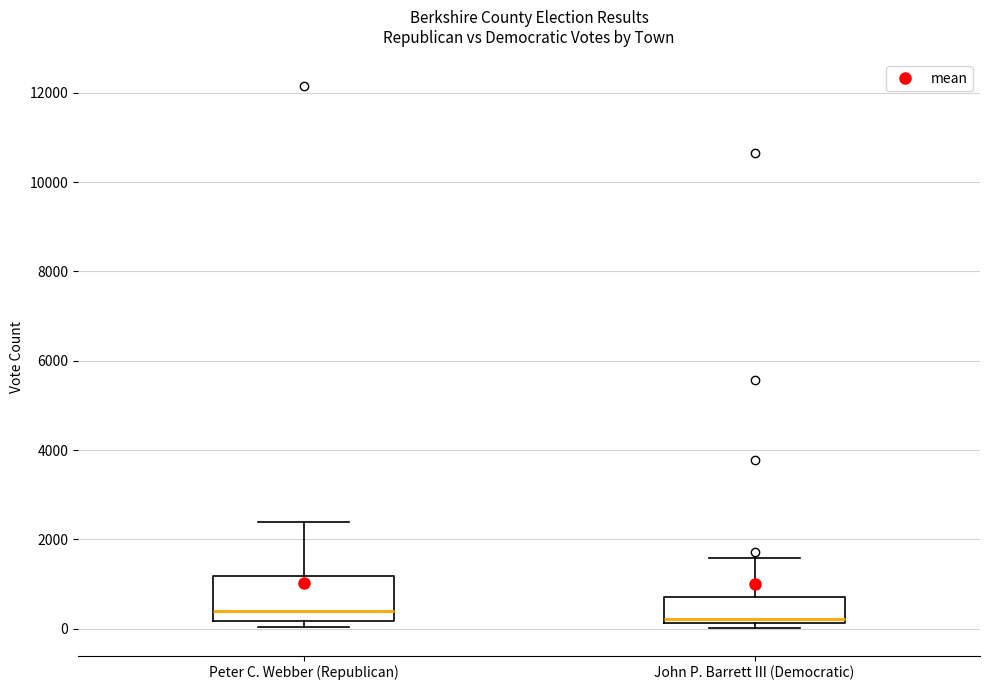

Reading left to right, transcribe this box plot: for each box, give where its median line is, the range the box spans, and where its two whiskers end, as read against the y-axis. The values are not printed on the chart, so give them approximately, as read against the axis.

Peter C. Webber (Republican): median 400, box 200 to 1200, whiskers 0 to 2400
John P. Barrett III (Democratic): median 200 (just above the box's lower edge), box 200 to 800, whiskers 0 to 1600